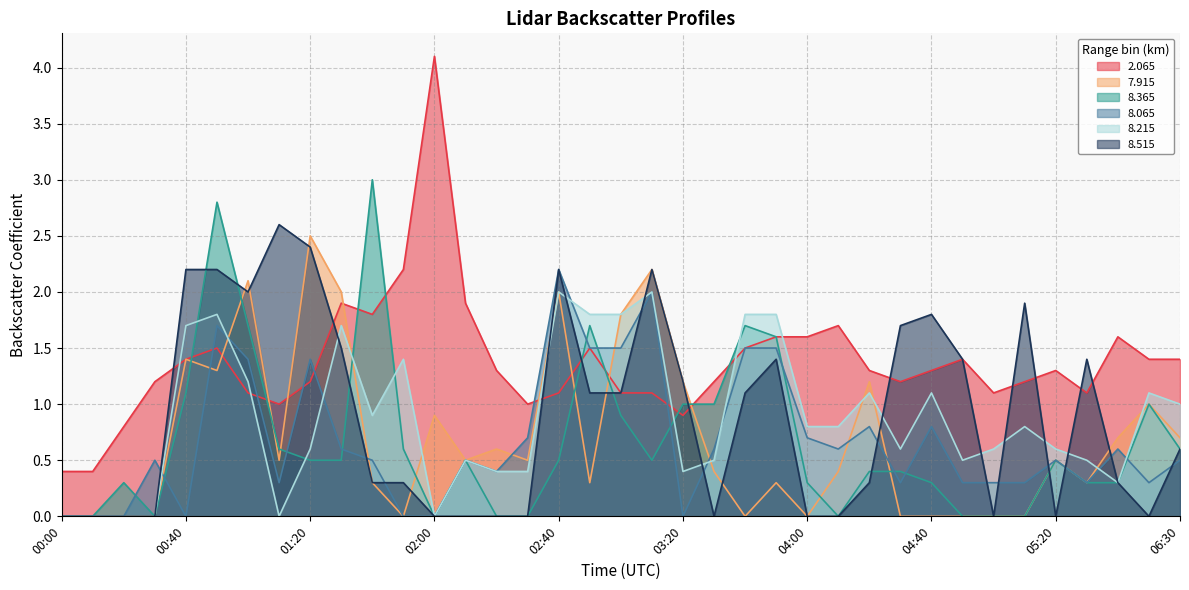

What is the greatest value displayed?

4.1